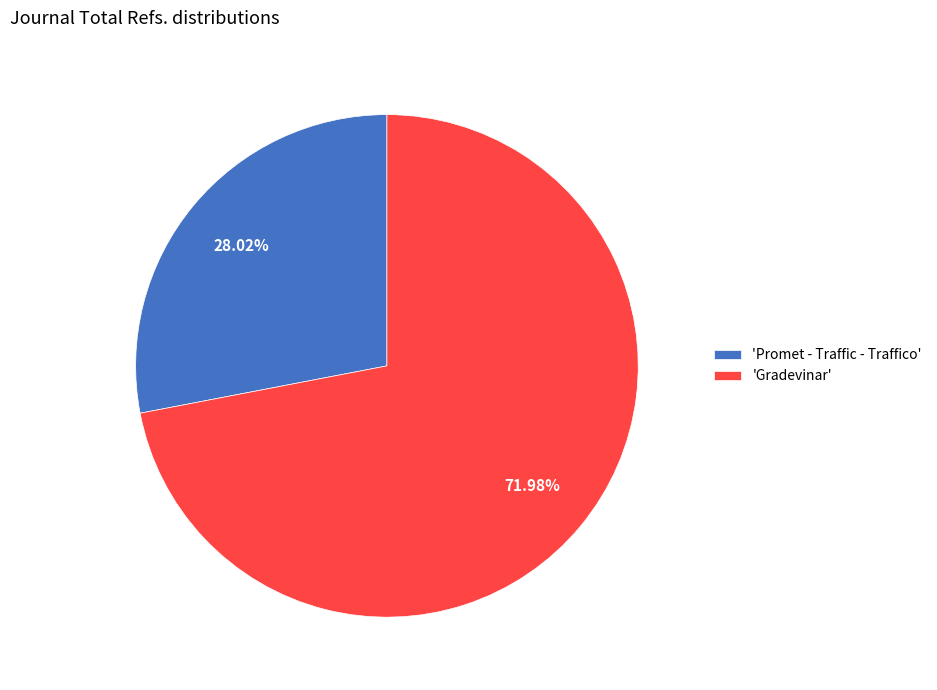

Is the sum of 'Promet - Traffic - Traffico' and 'Gradevinar' greater than half?

Yes